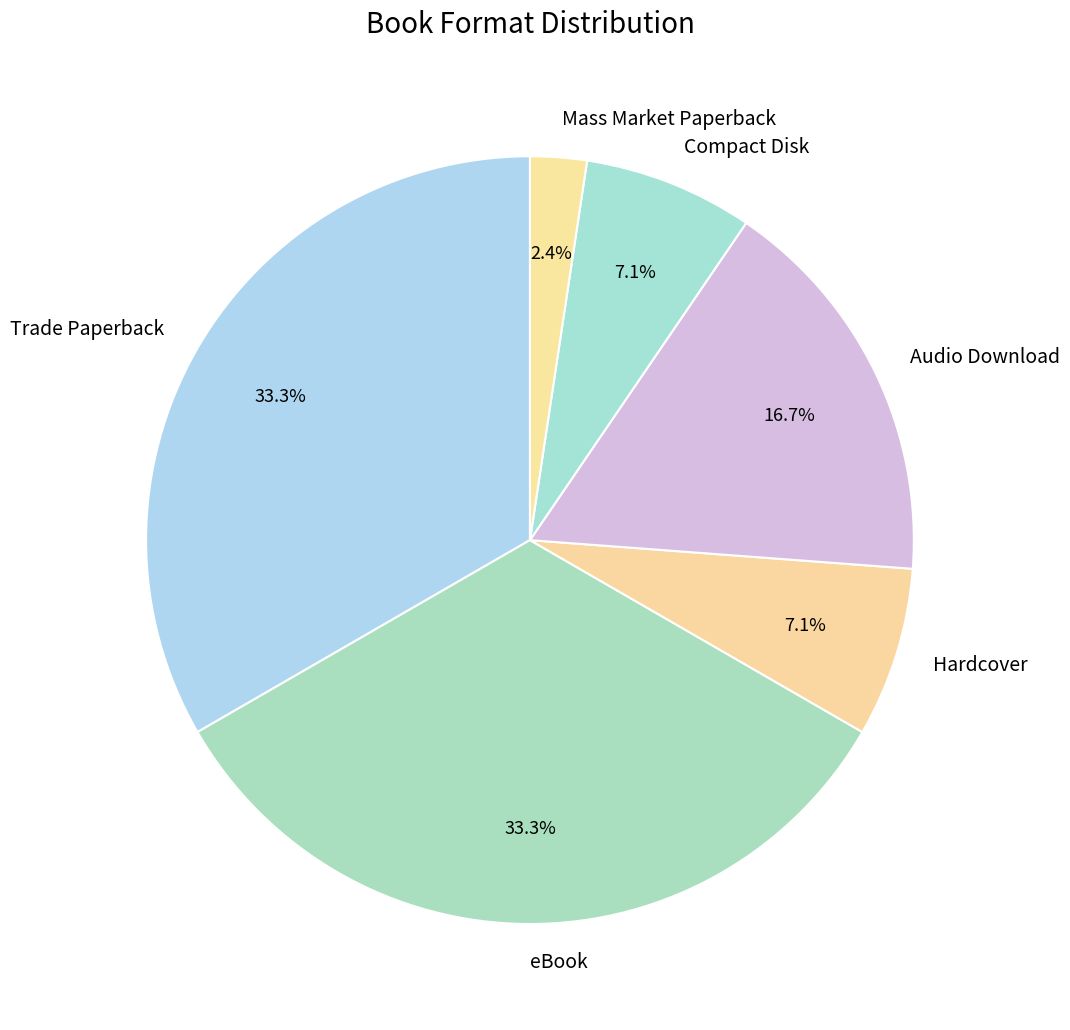

What is the smallest slice in the pie chart?

Mass Market Paperback